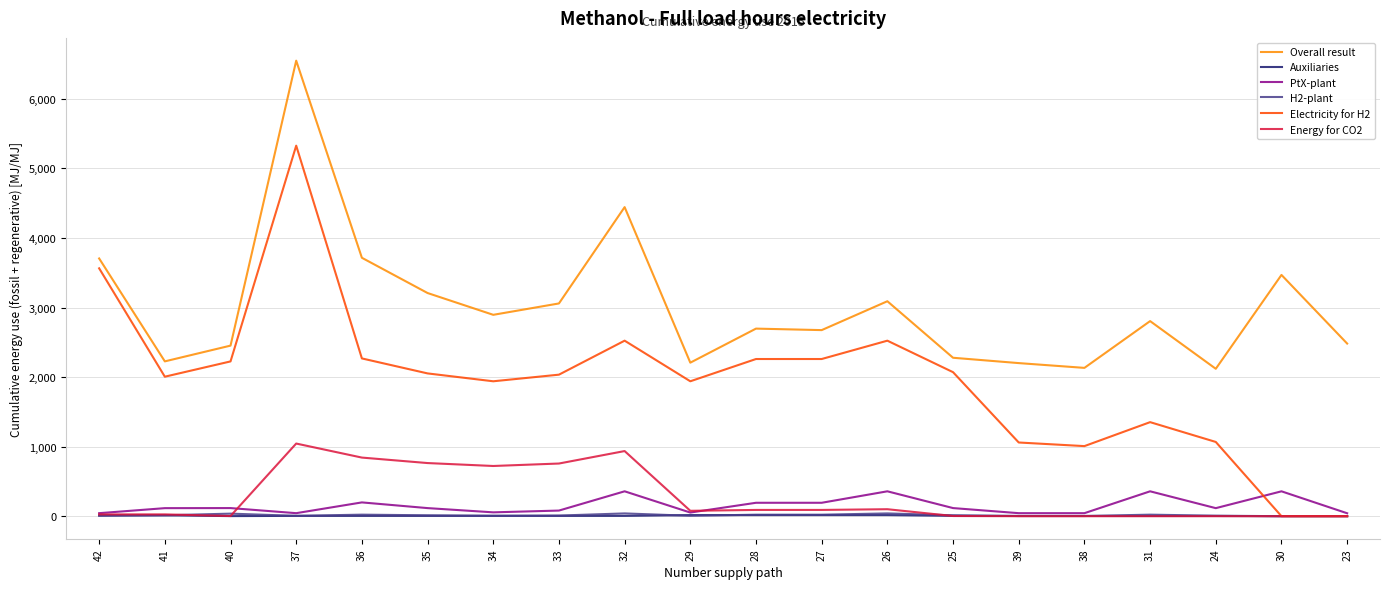

Which series has the widest spread of values?

Electricity for H2